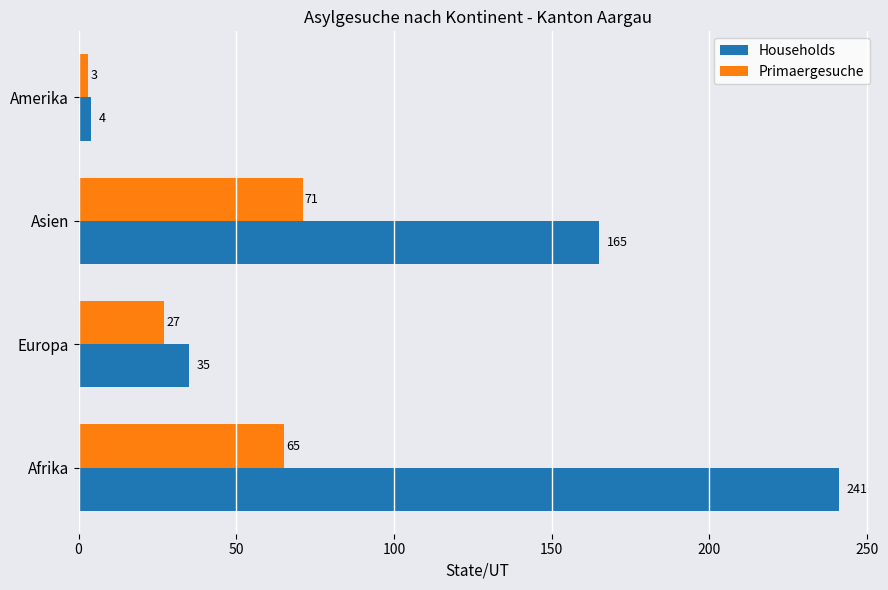

Is it true that Primaergesuche equals 27 at Europa?

True